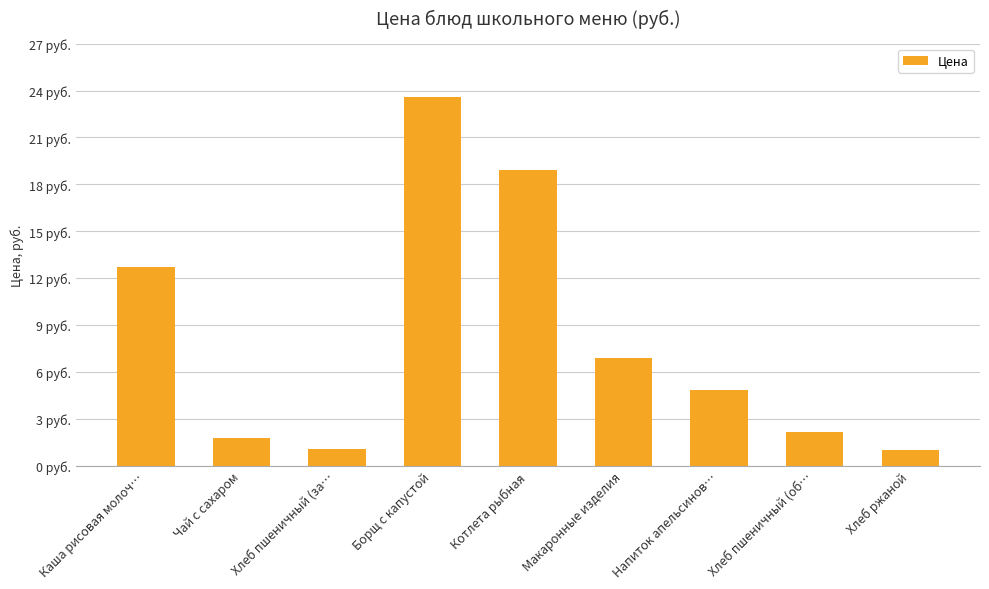

What position from the left is Котлета рыбная?

5